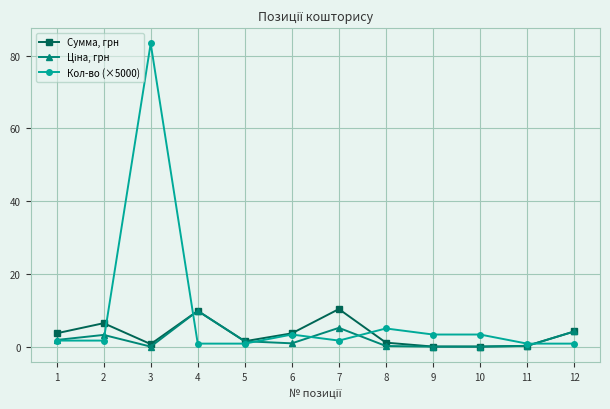

Is it true that Сумма, грн equals 3.7 at 6?

True